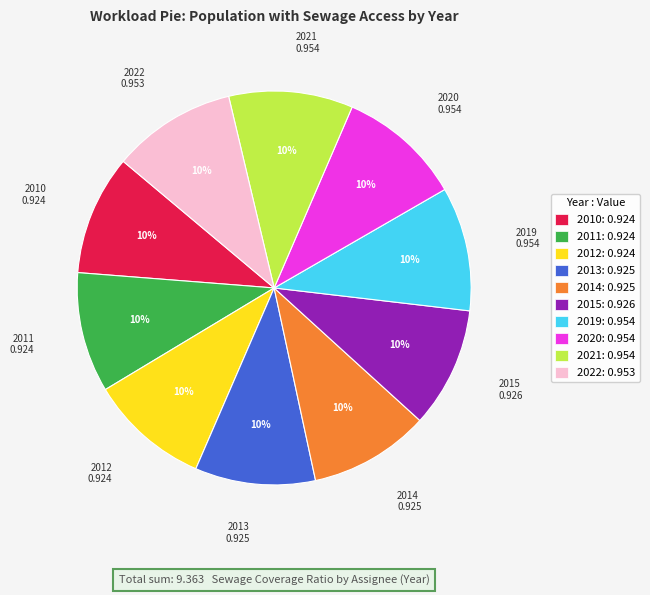

To the nearest percent, what is the combined percentage of 2019 and 2015?

20%